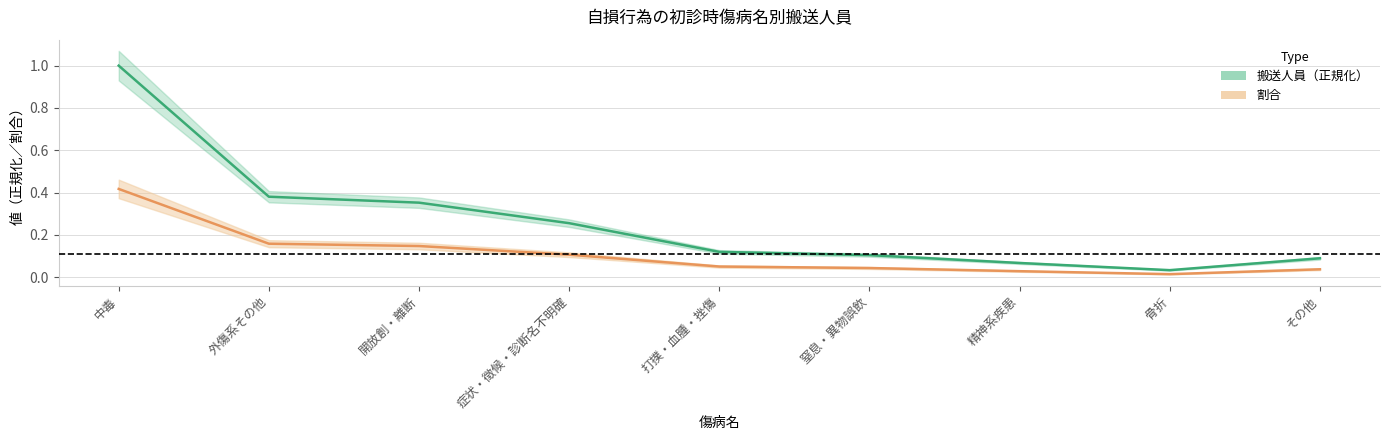

What is the average value of the 割合 series?

0.1